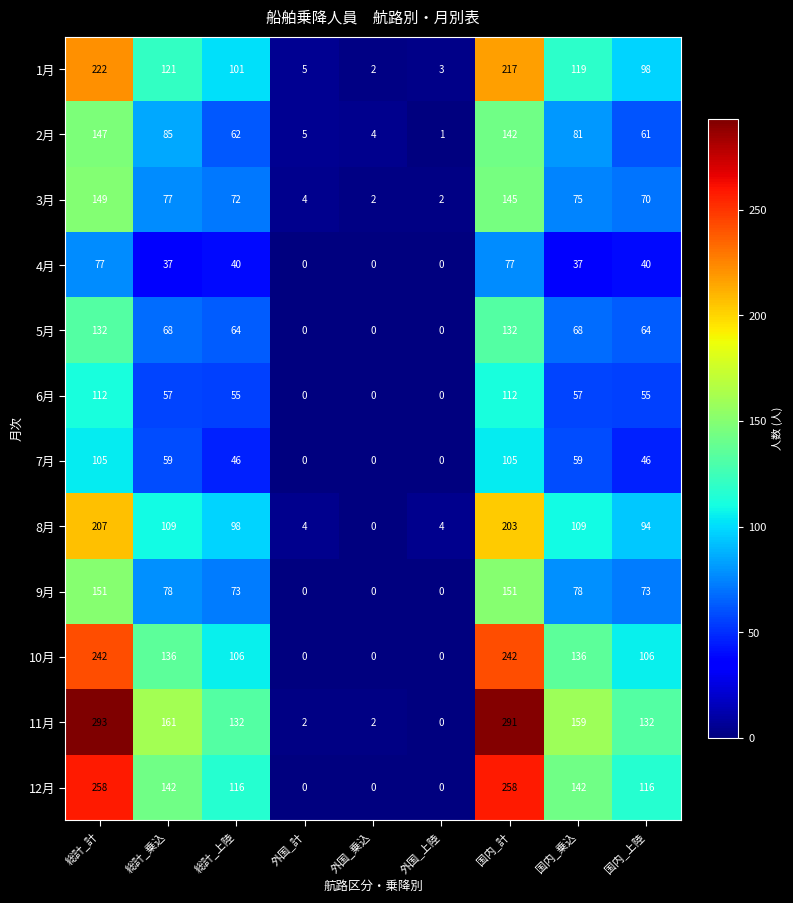

What is the spread (max minus min) of values at 国内_上陸?

92